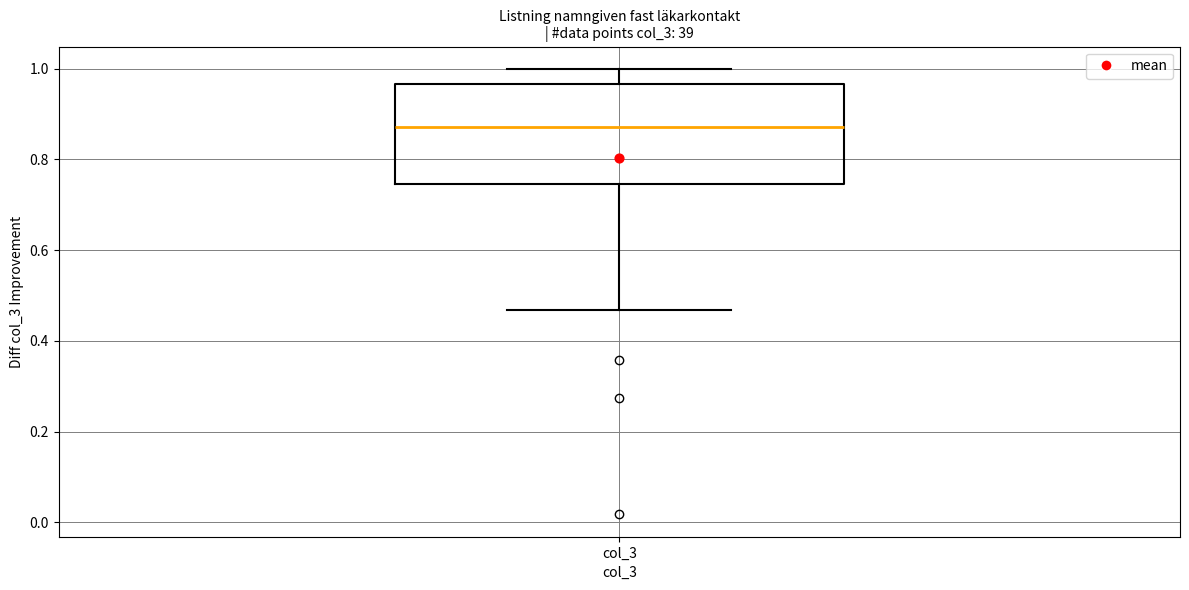

Where is the lower edge of the box for col_3 on the y-axis? The values are not printed on the chart, so give them approximately, as read against the axis.

0.74